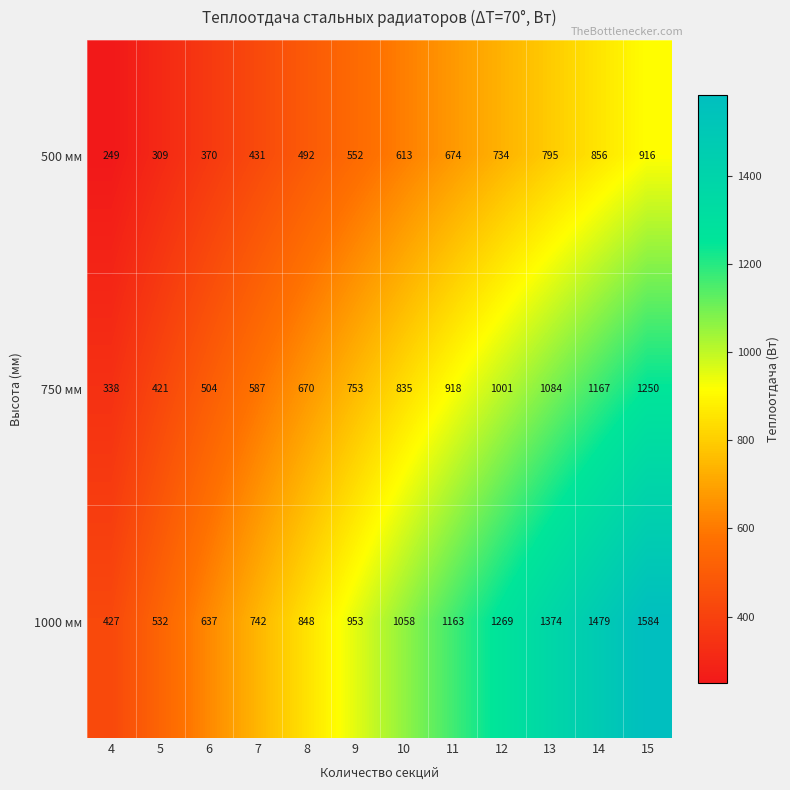

Rank the series by their average value, from lowest to highest.

500 мм, 750 мм, 1000 мм